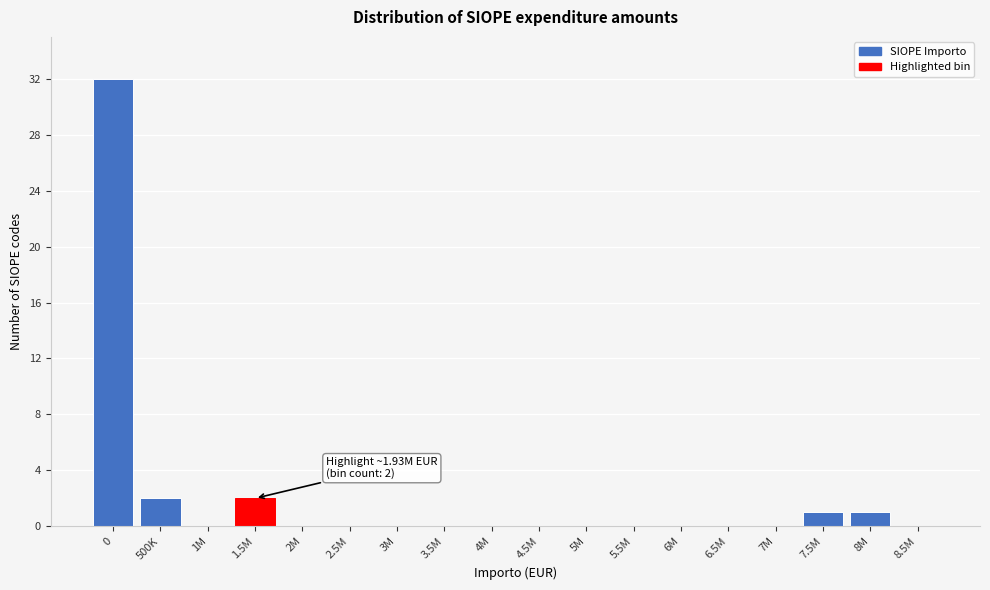

Reading left to right, transcribe all the data shown in this chart.

0=32	500K=2	1M=0	1.5M=2	2M=0	2.5M=0	3M=0	3.5M=0	4M=0	4.5M=0	5M=0	5.5M=0	6M=0	6.5M=0	7M=0	7.5M=1	8M=1	8.5M=0